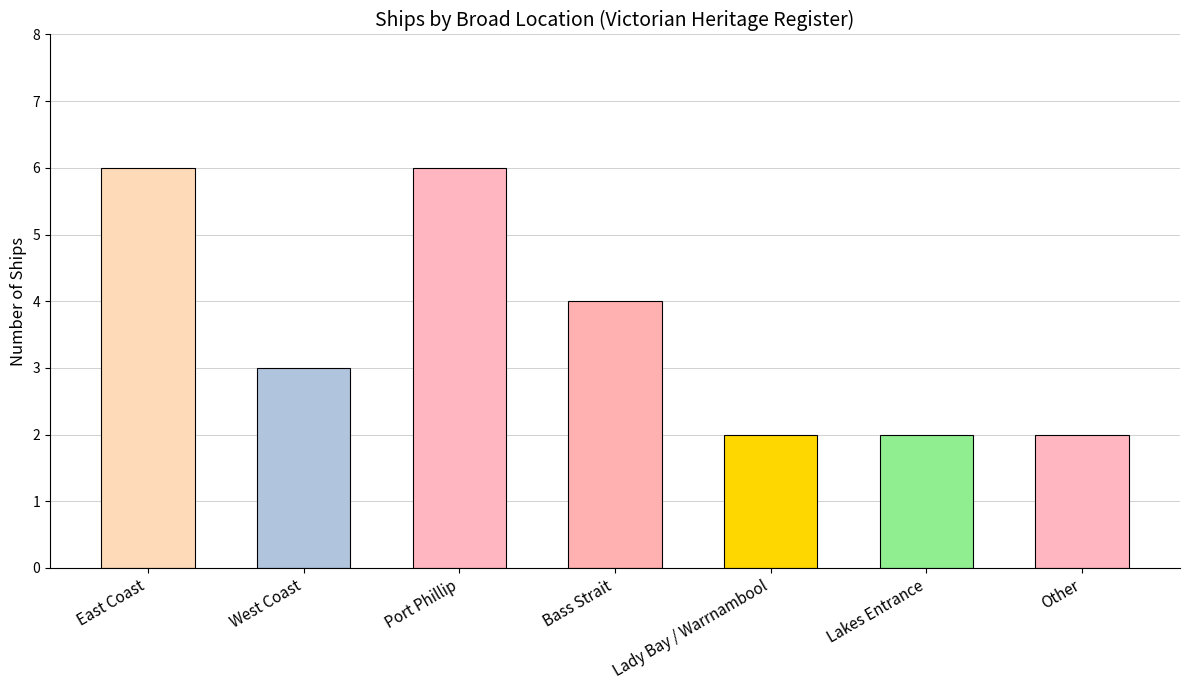

Reading left to right, what are all the values shown in this chart?

6	3	6	4	2	2	2